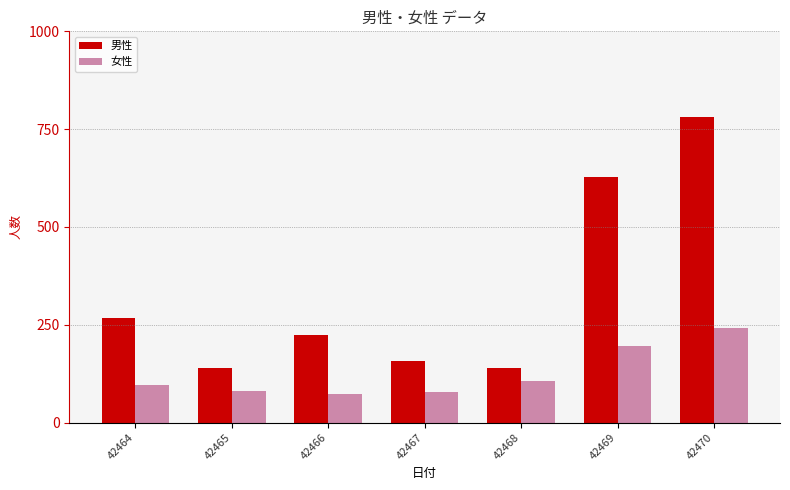

Rank the series by their average value, from lowest to highest.

女性, 男性